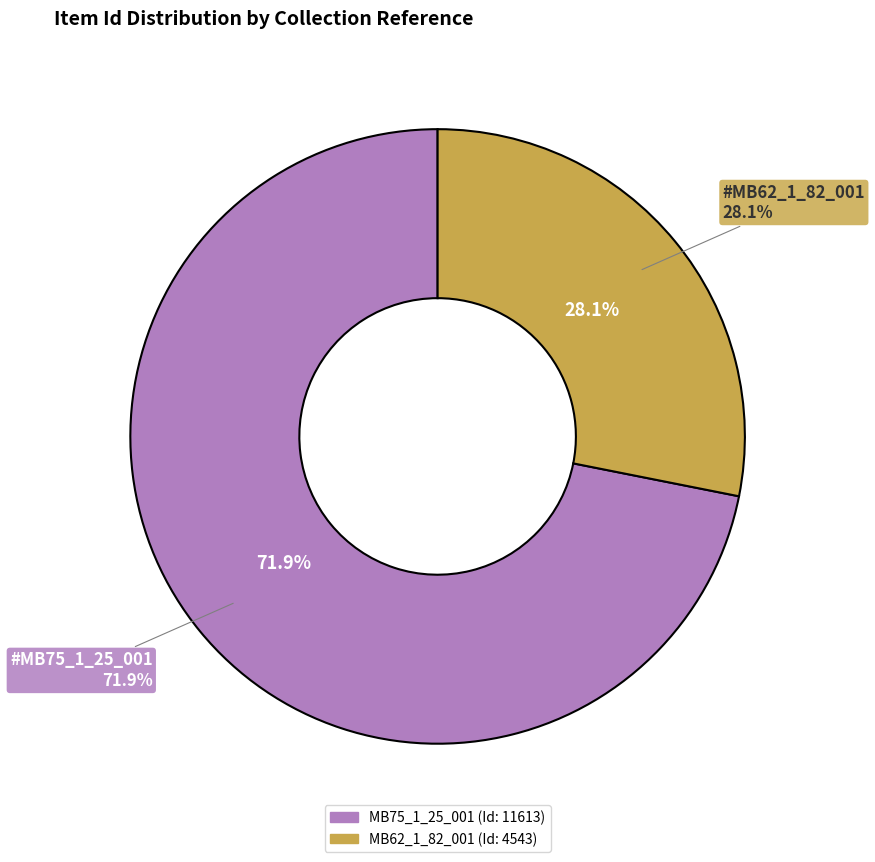

Which slice is the largest?

MB75_1_25_001